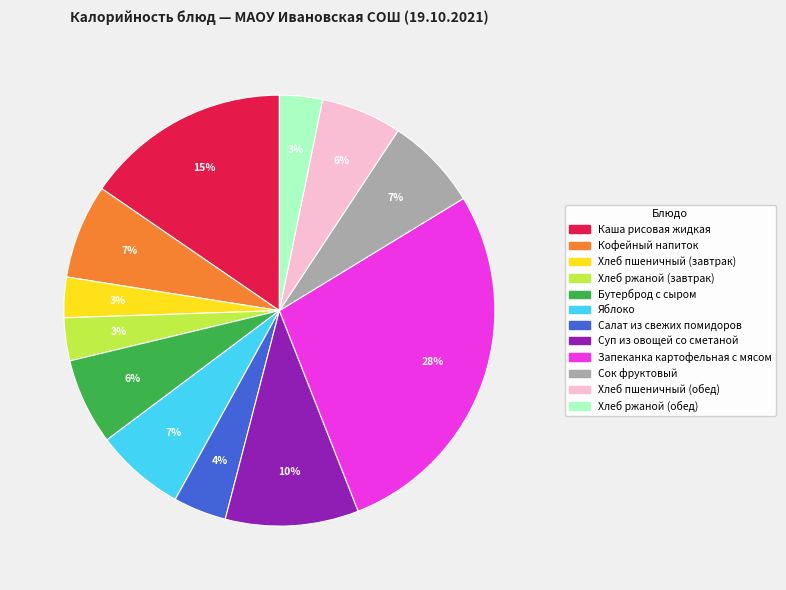

What is the largest slice in the pie chart?

Запеканка картофельная с мясом